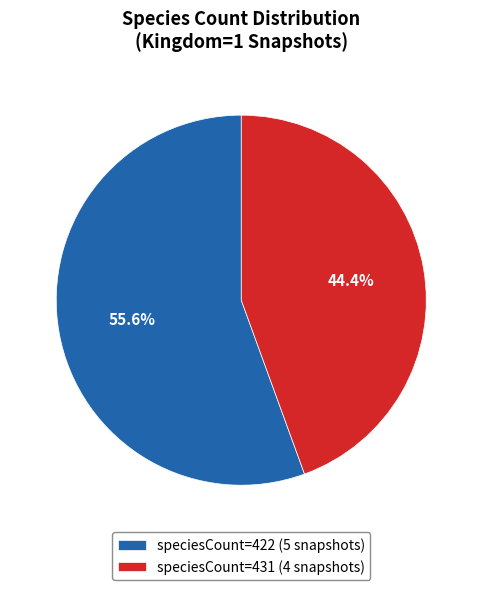

What is the smallest slice in the pie chart?

speciesCount=431 (4 snapshots)